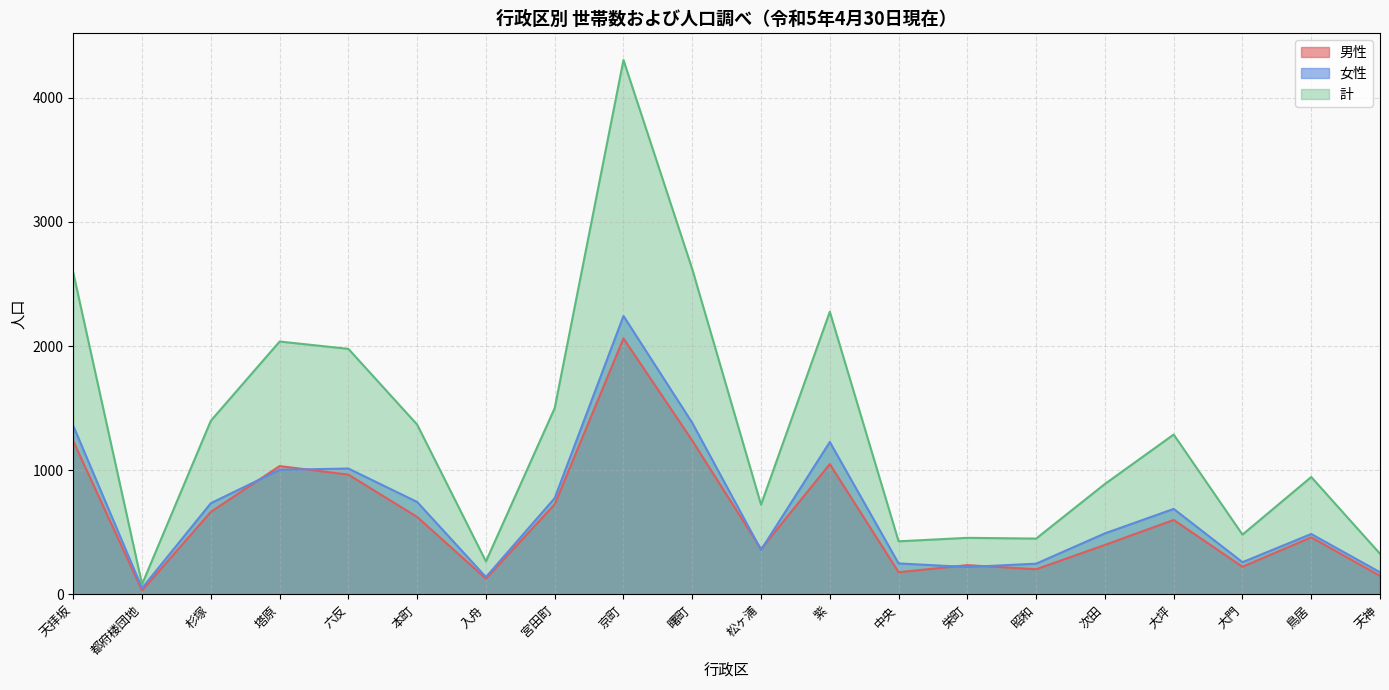

True or false: 女性 has a value of 595 at 曙町.

False